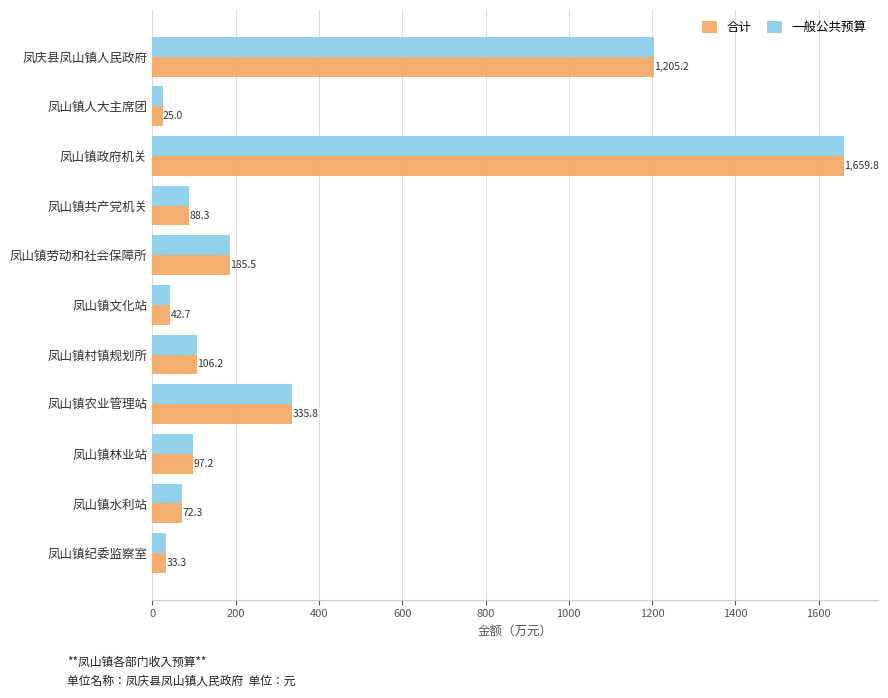

At which label does 合计 reach its minimum?

凤山镇人大主席团